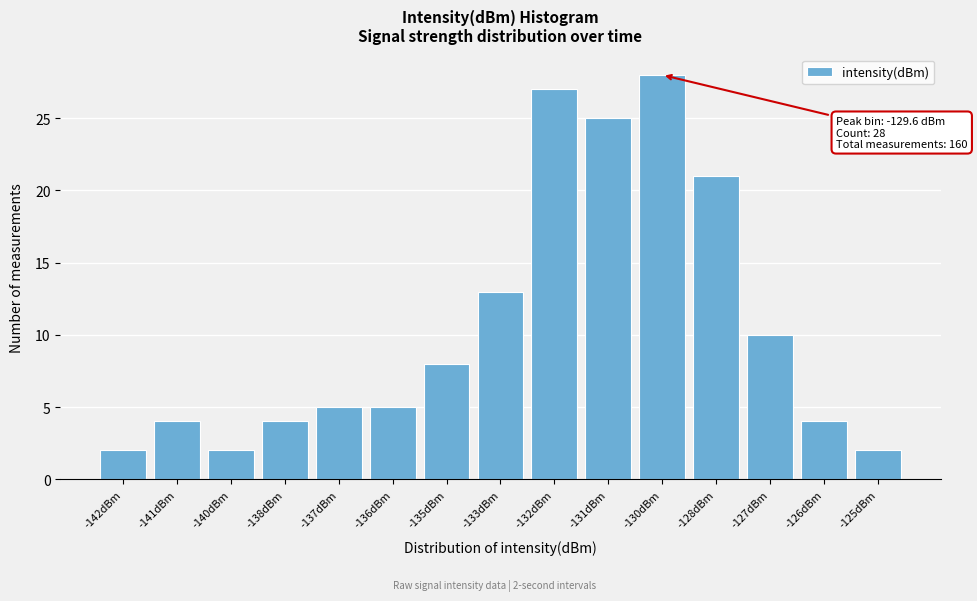

Reading left to right, list all the values displayed in this chart.

-142dBm=2	-141dBm=4	-140dBm=2	-138dBm=4	-137dBm=5	-136dBm=5	-135dBm=8	-133dBm=13	-132dBm=27	-131dBm=25	-130dBm=28	-128dBm=21	-127dBm=10	-126dBm=4	-125dBm=2